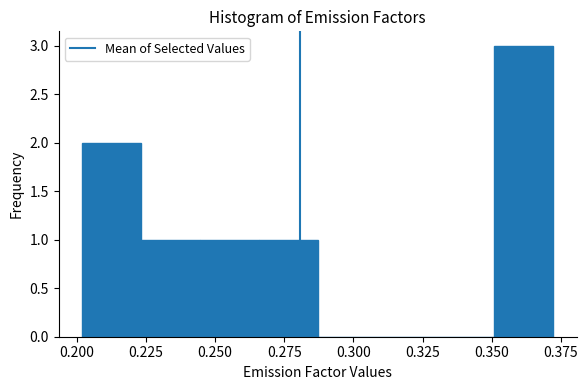

How tall is the bar that spans 0.350 to 0.370 on the x-axis? Neither the bar edges nor the heights are printed on the chart, so give them approximately, as read against the axes.

3